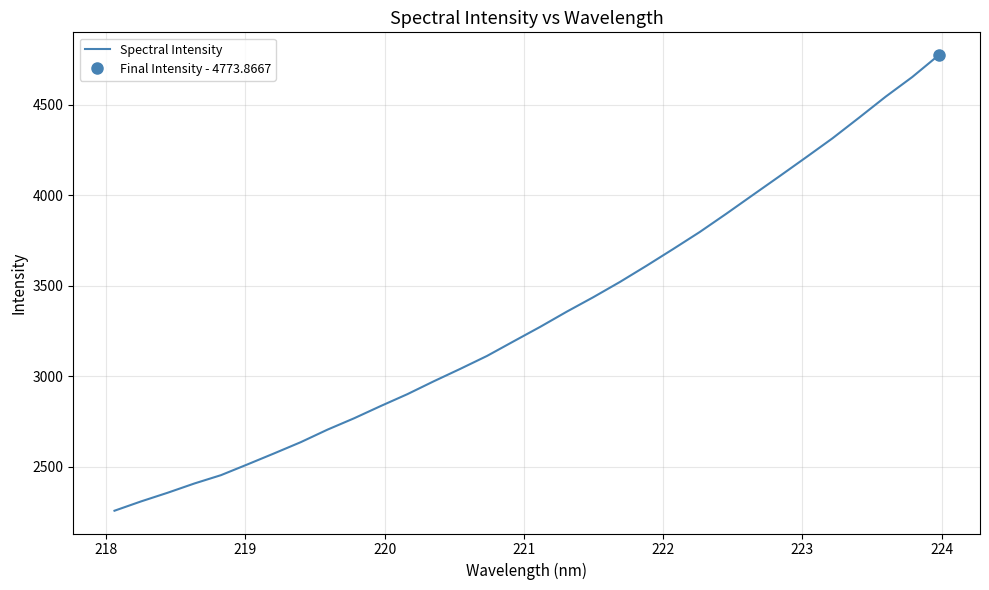

What is the highest value of the Spectral Intensity series?

4773.9